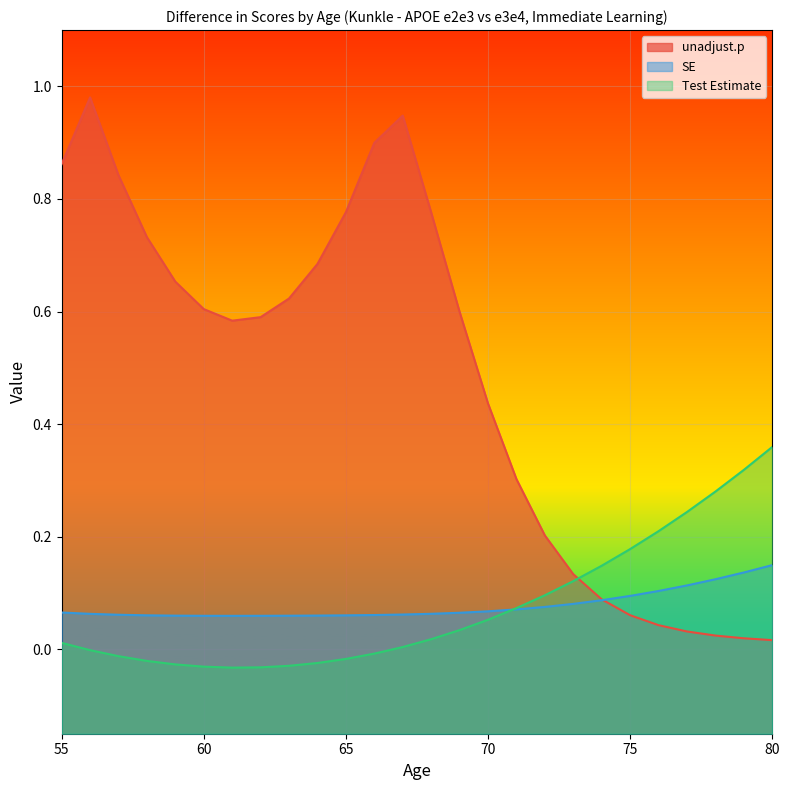

After their last crossing, which series has the higher values: SE or Test Estimate?

Test Estimate